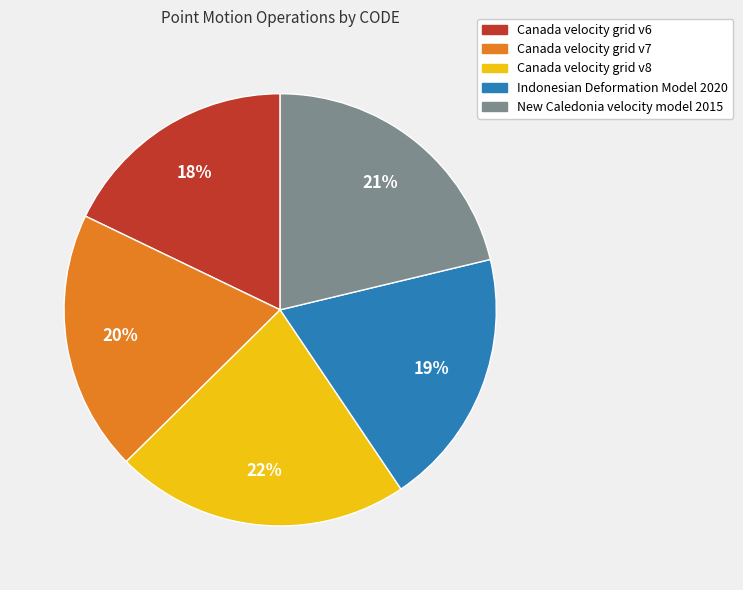

To the nearest percent, what is the difference between the largest and smallest slice percentages?

4%